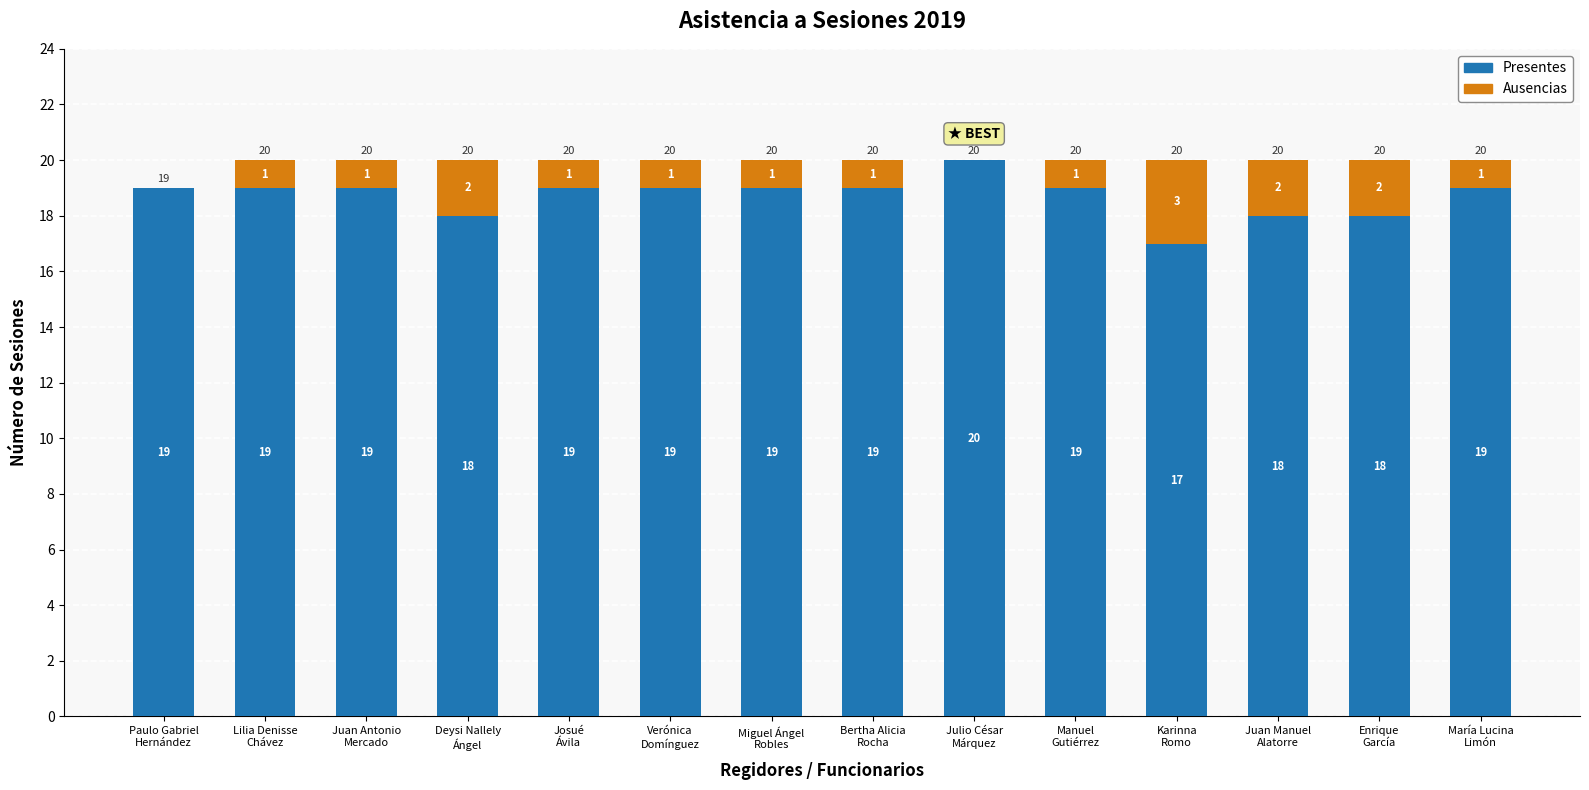

What is the highest value of the Presentes series?

20